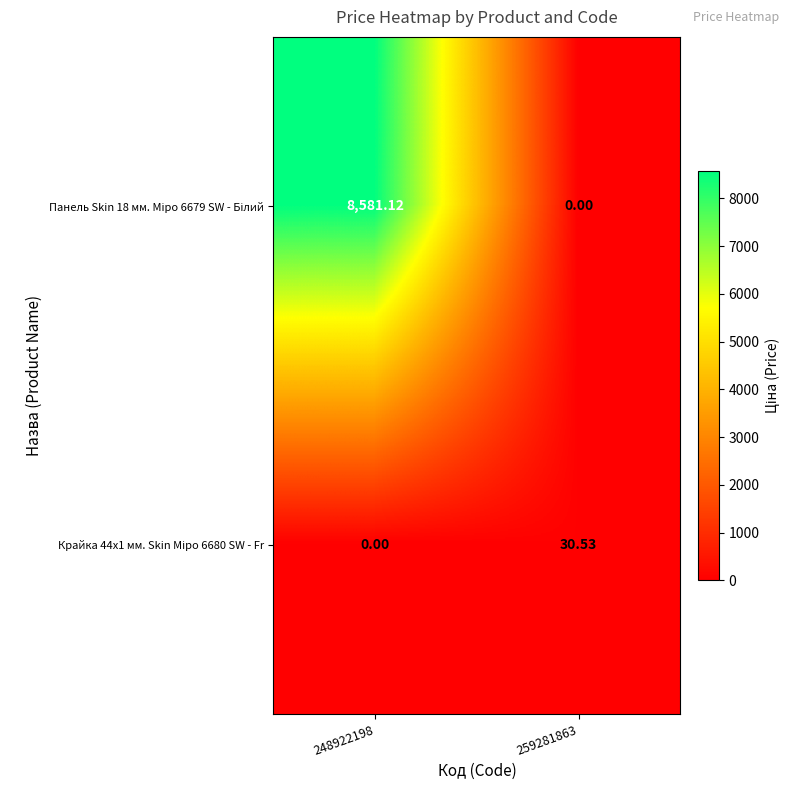

How many distinct data groups are displayed?

2